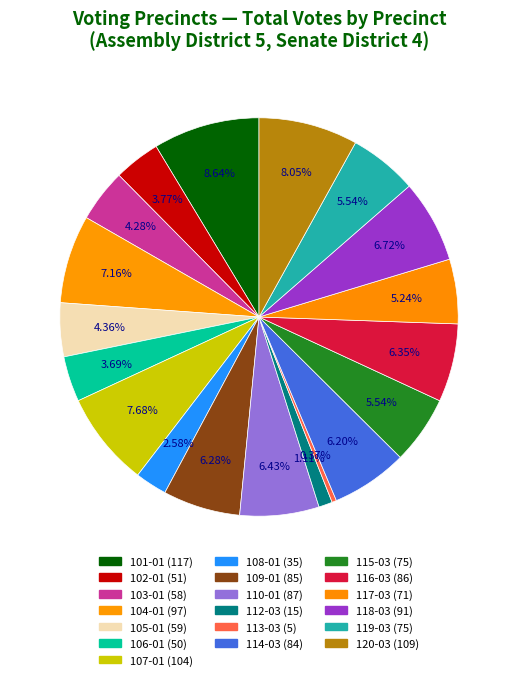

Count the number of slices in the pie.

19